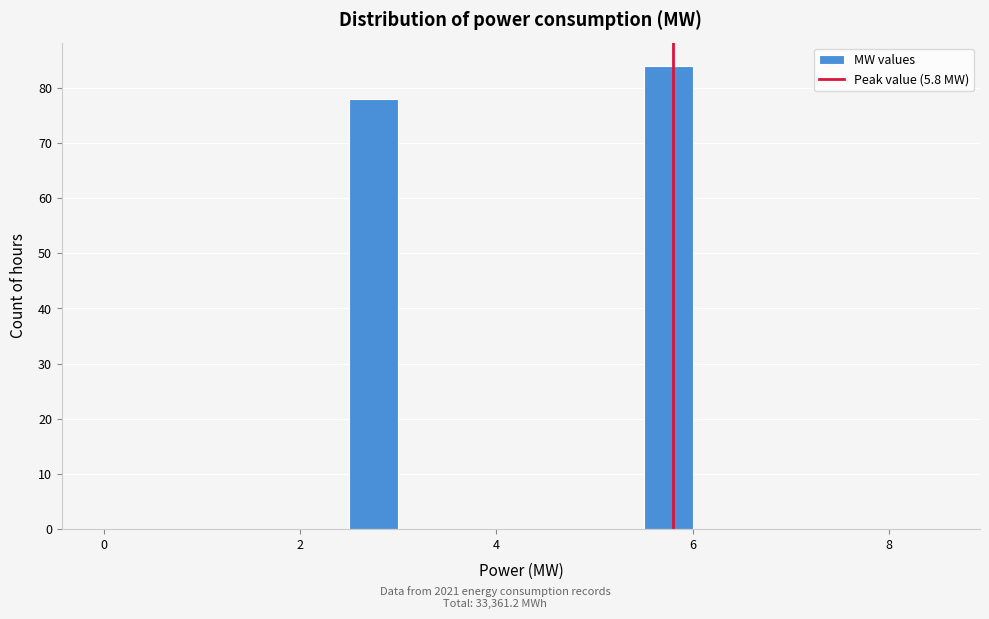

Read against the x-axis, roughly where is the centre of the tallest bar?

5.8